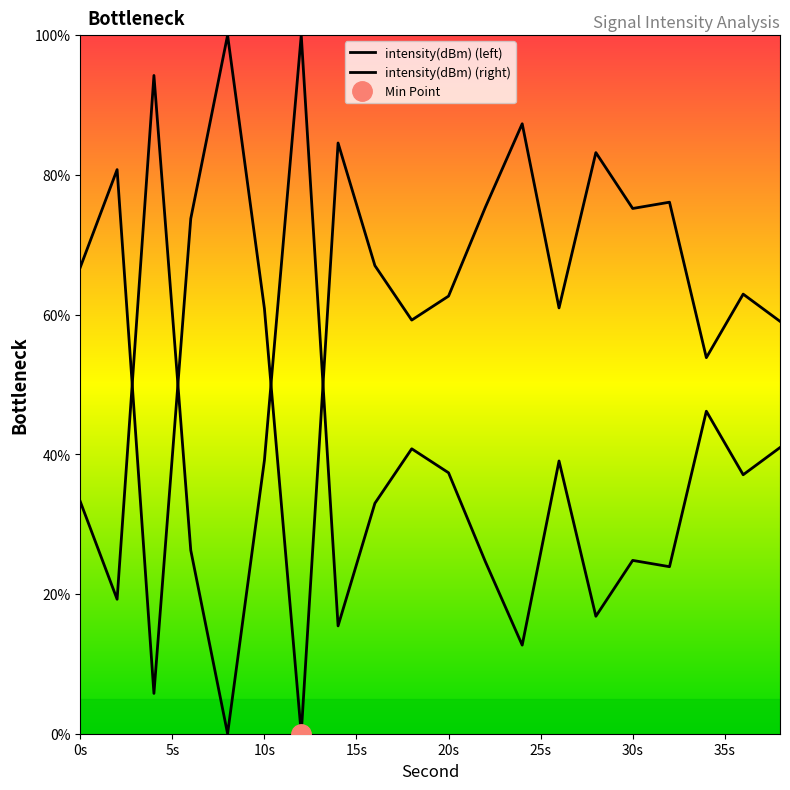

Reading left to right, transcribe all the data shown in this chart.

66.8	80.8	5.8	73.7	100.0	60.9	0.0	84.6	67.0	59.2	62.6	75.4	87.3	61.0	83.2	75.2	76.1	53.8	62.9	59.0